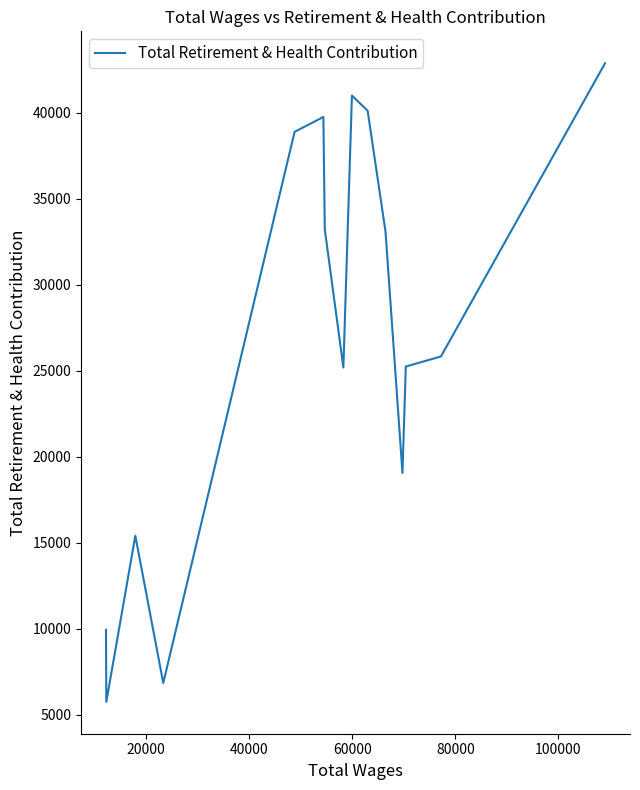

What is the sum of the values at 9 and 80000?

72836